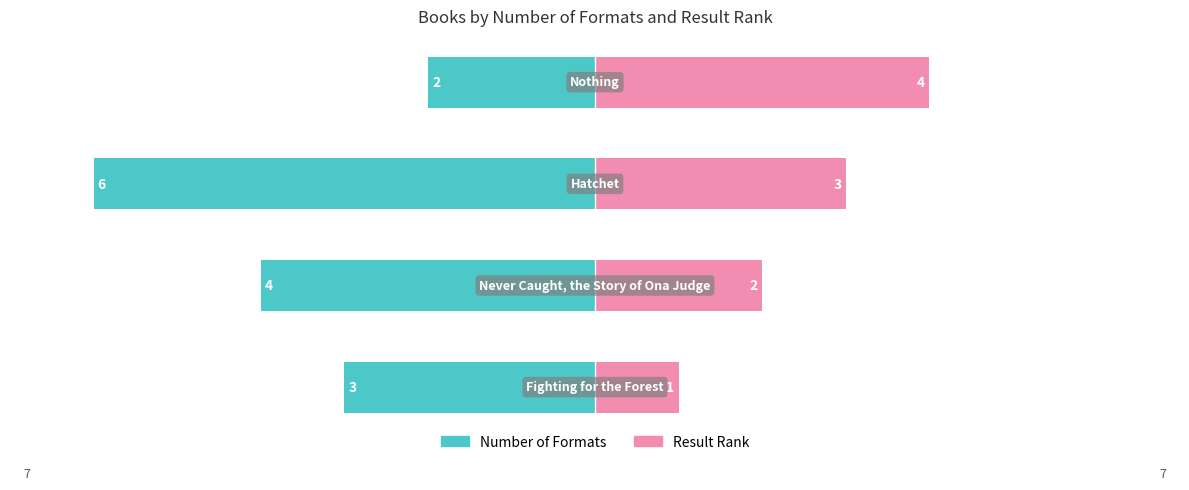

Reading left to right, transcribe all the data shown in this chart.

Number of Formats: 0=-3	1=-4	2=-6	3=-2
Result Rank: 0=1	1=2	2=3	3=4